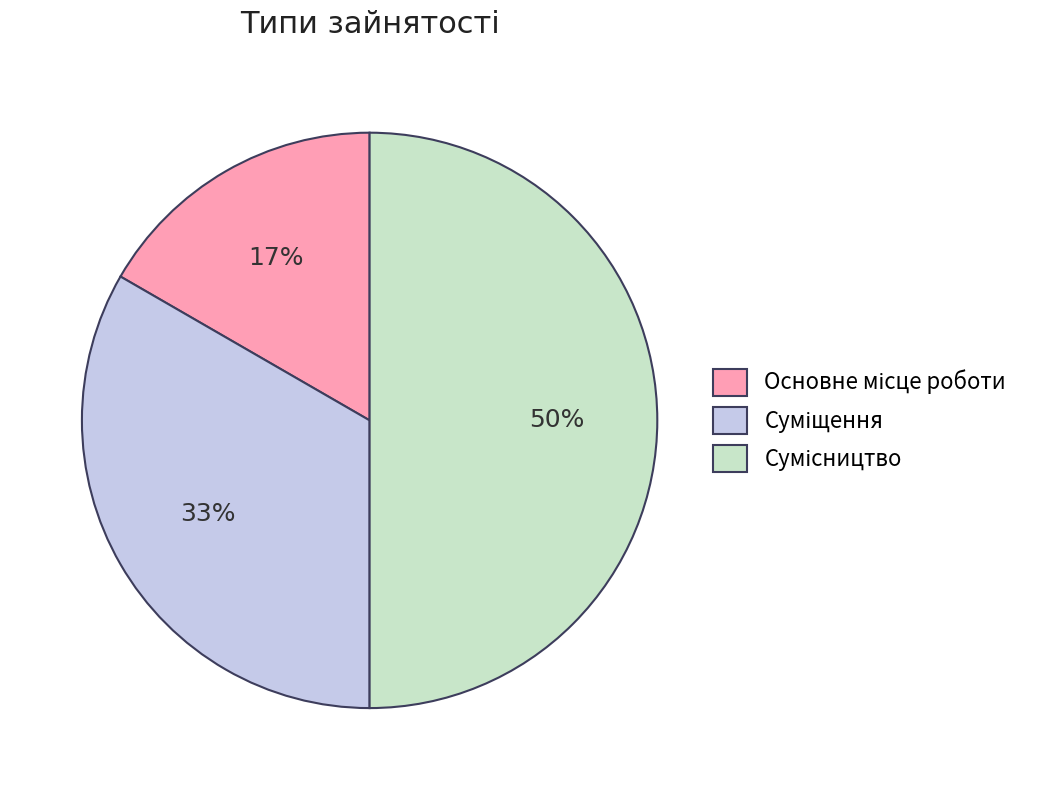

To the nearest percent, what is the average slice percentage?

33%